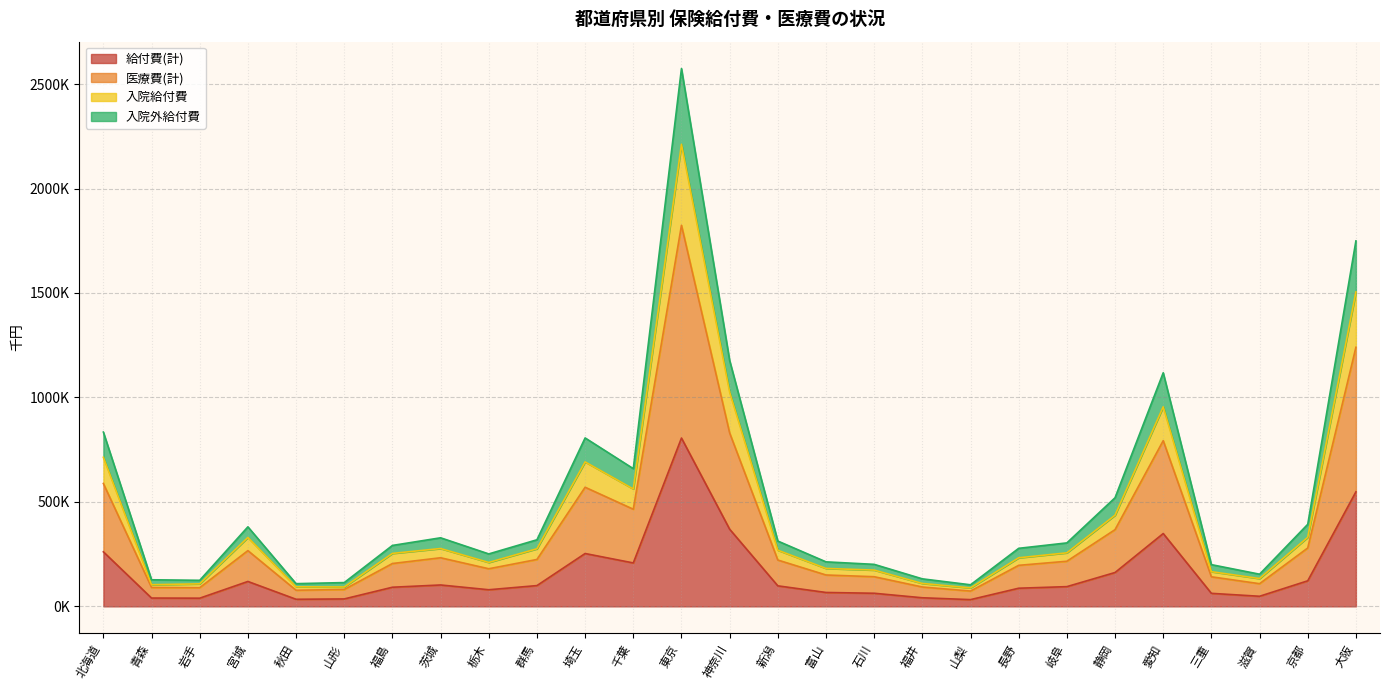

The value of 医療費(計) at 大阪 is 534196.6. True or false?

False